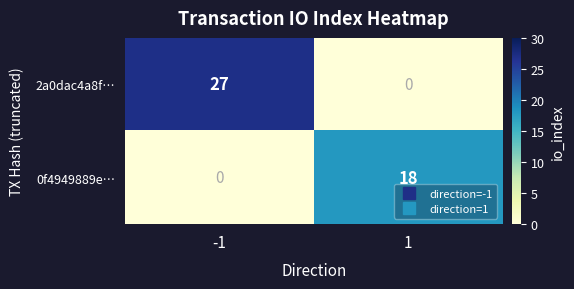

What is the difference between the highest and lowest values at 1?

18